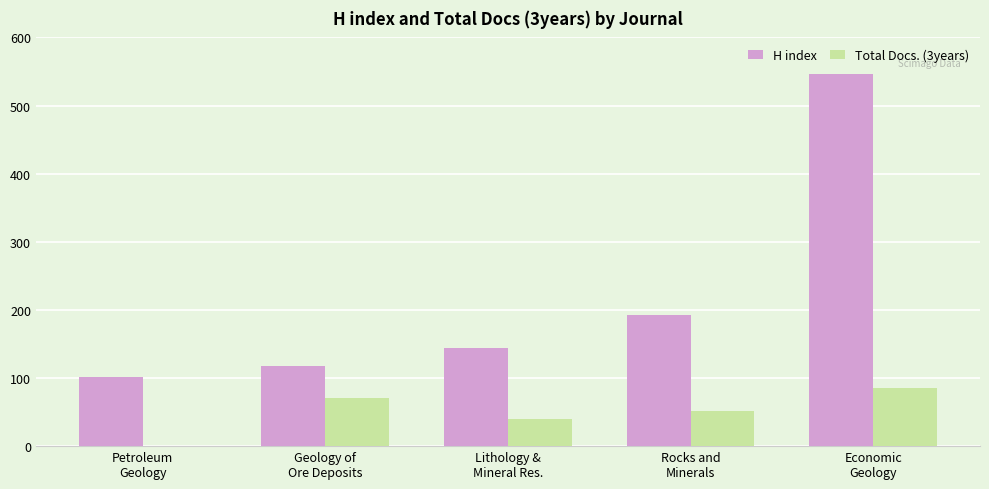

What are all the series names shown in the legend?

H index, Total Docs. (3years)